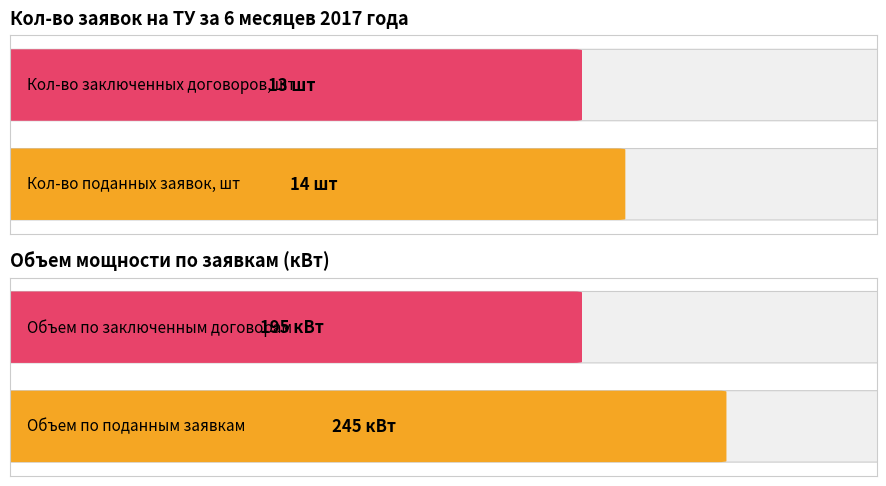

True or false: Кол-во поданных заявок has a value of 5 at 8.

False